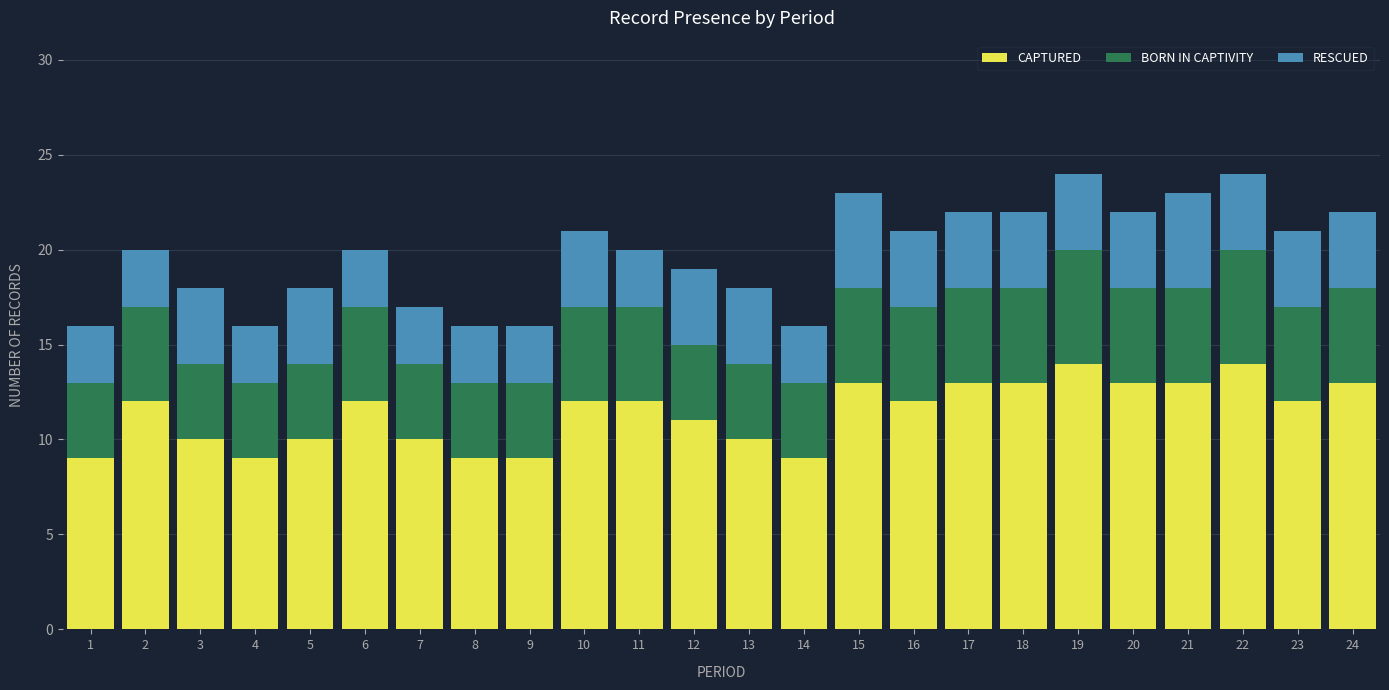

What is the lowest value of the CAPTURED series?

9